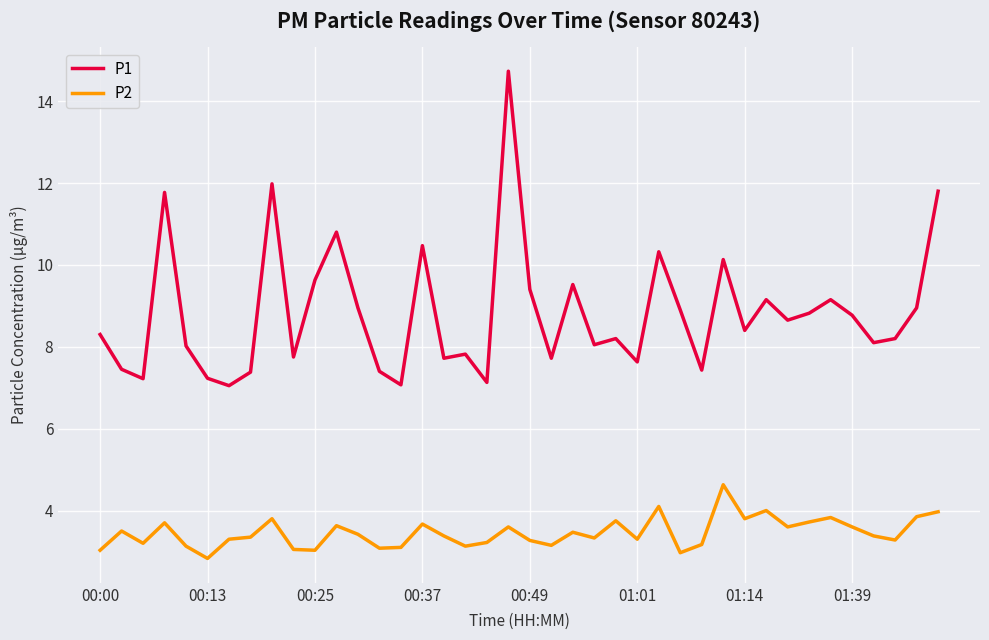

Does the chart display data point markers on the line(s)?

No